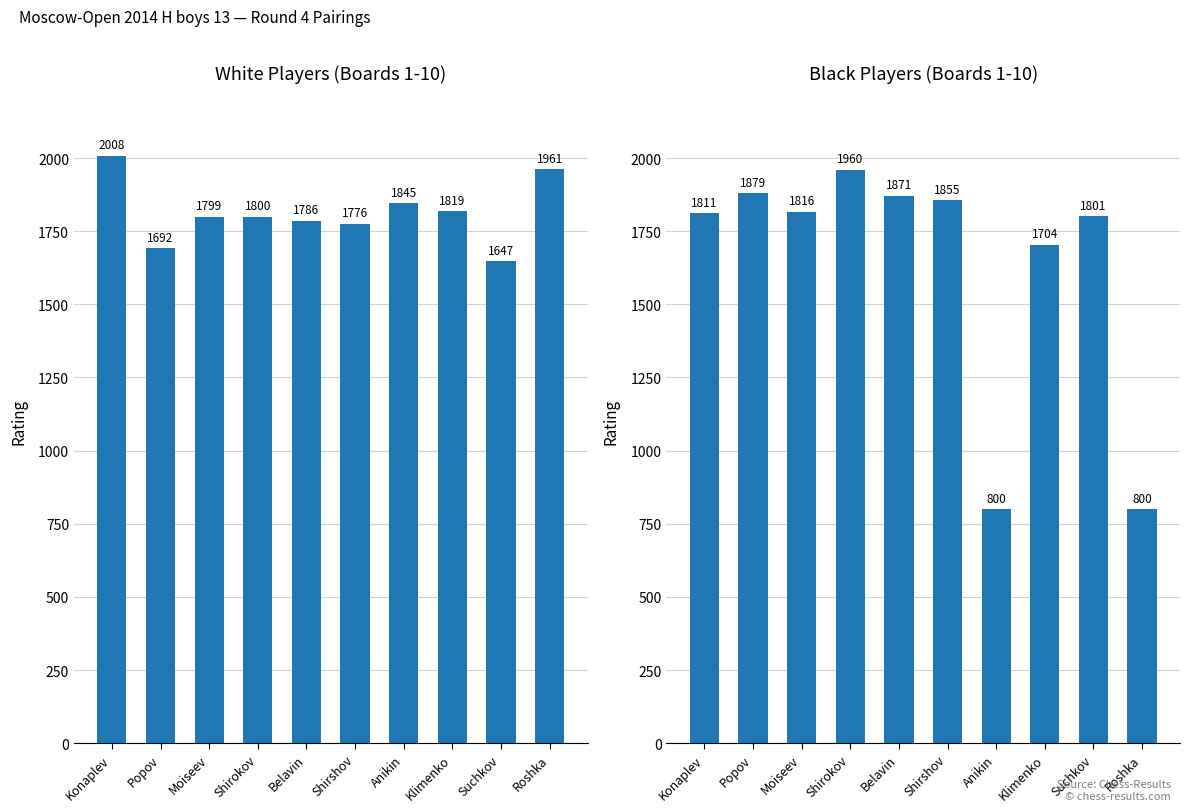

List the labels in order of Rating (White) value, smallest first.

Suchkov, Popov, Shirshov, Belavin, Moiseev, Shirokov, Klimenko, Anikin, Roshka, Konaplev